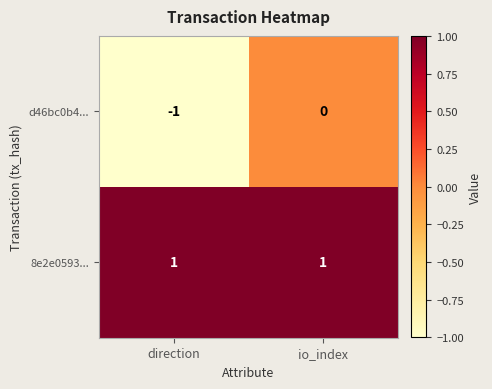

Which series changed the most between direction and io_index?

d46bc0b4...